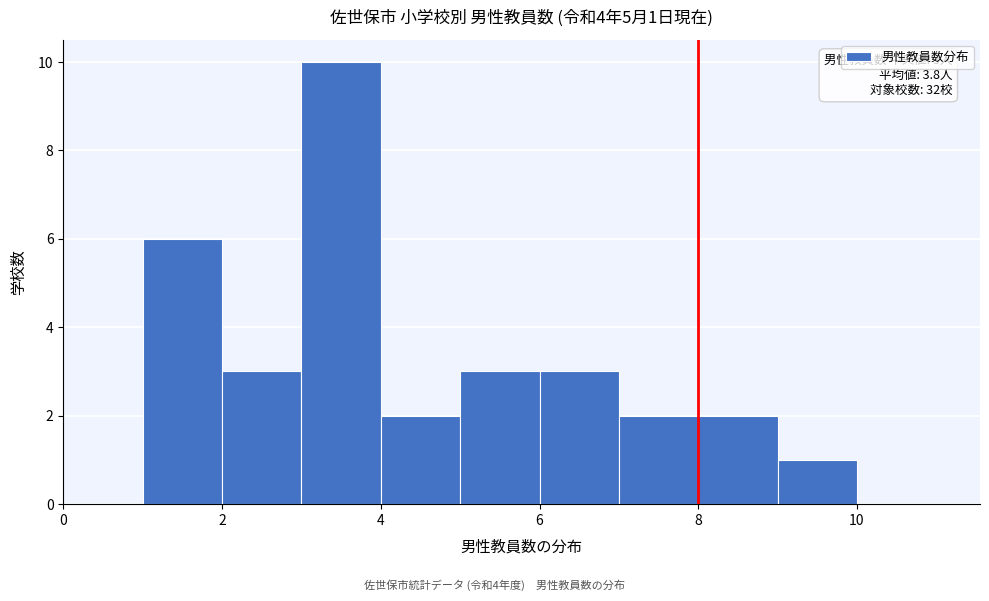

Over which range of the x-axis is the bar tallest?

3 to 4